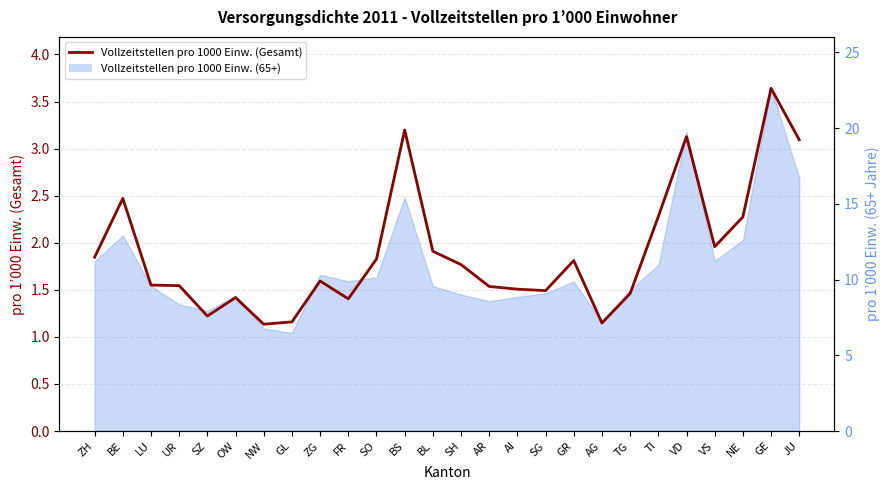

What is the minimum value shown in the chart?

1.1